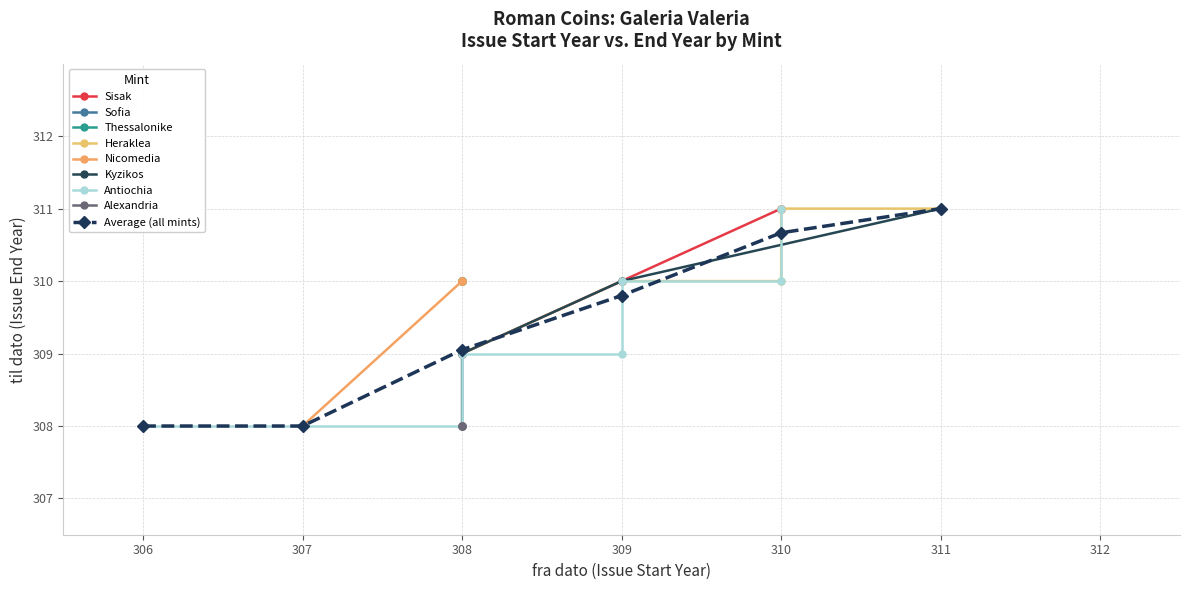

Is it true that Average (all mints) equals 418.3 at 311?

False